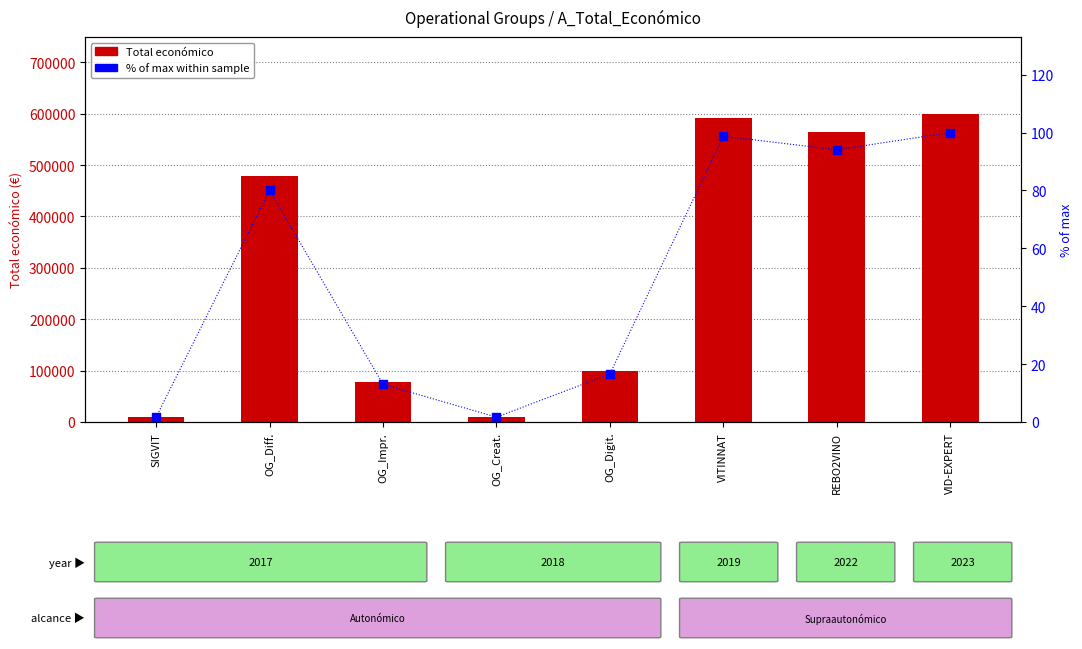

Which series has the largest total across all categories?

Total económico